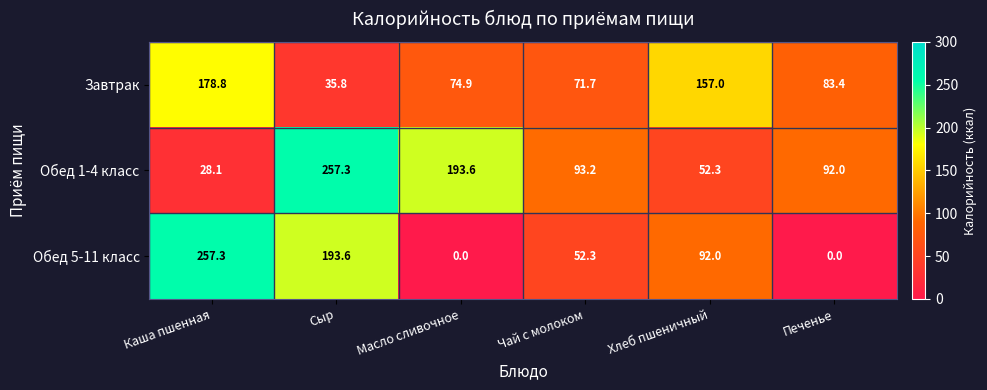

How many values in the Обед 1-4 класс series exceed 93?

3